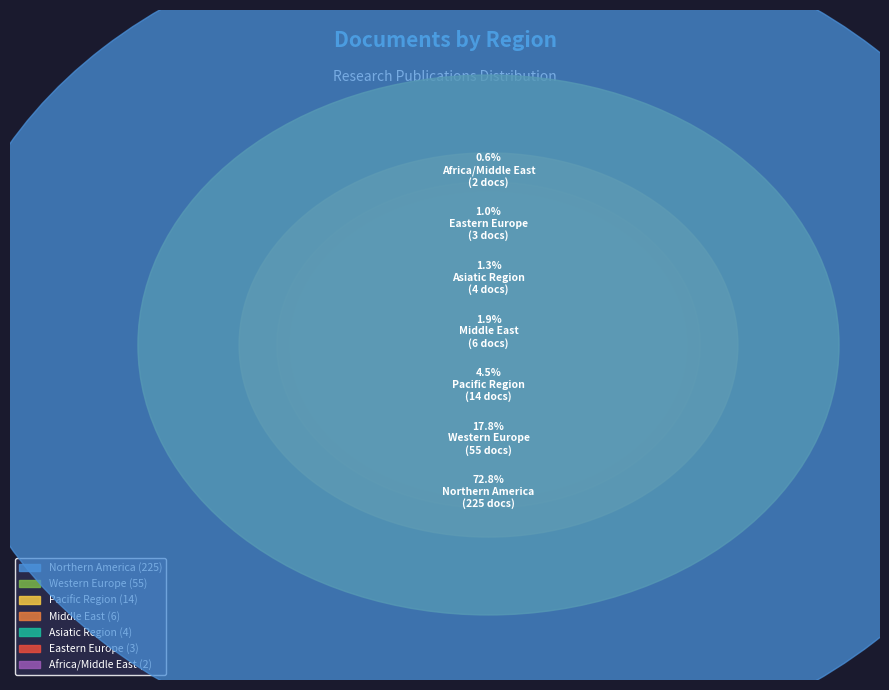

The Northern America slice represents 66% of the pie. True or false?

False